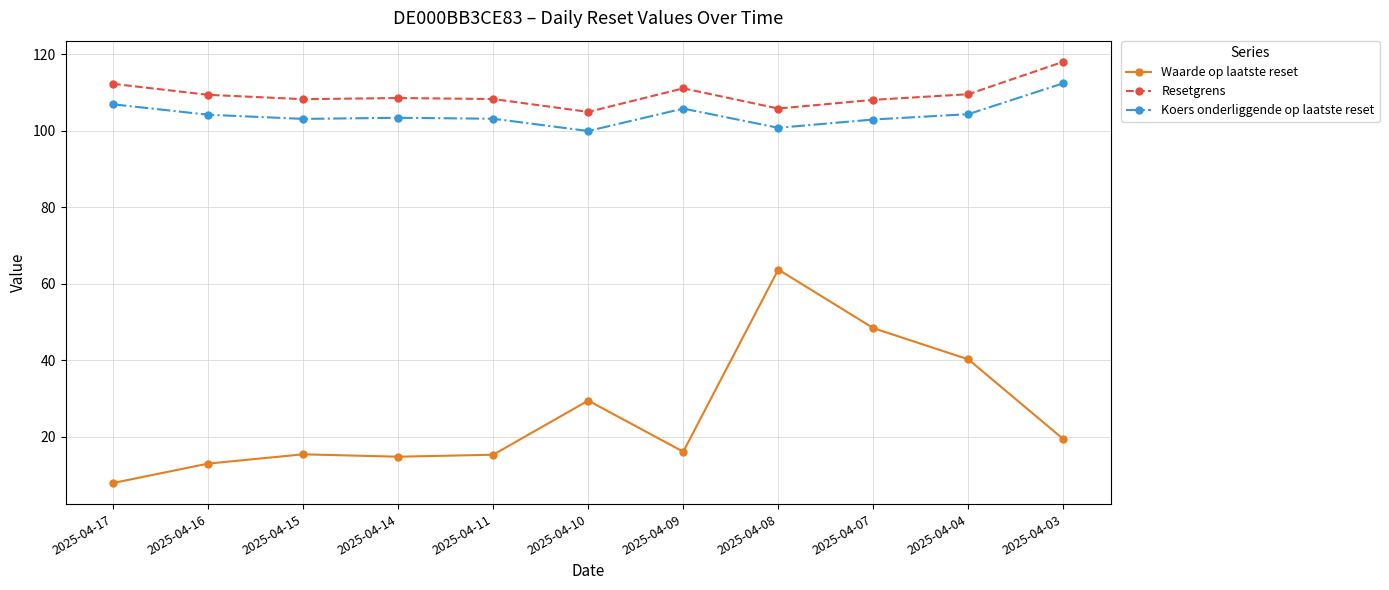

Which series has the largest total across all categories?

Resetgrens